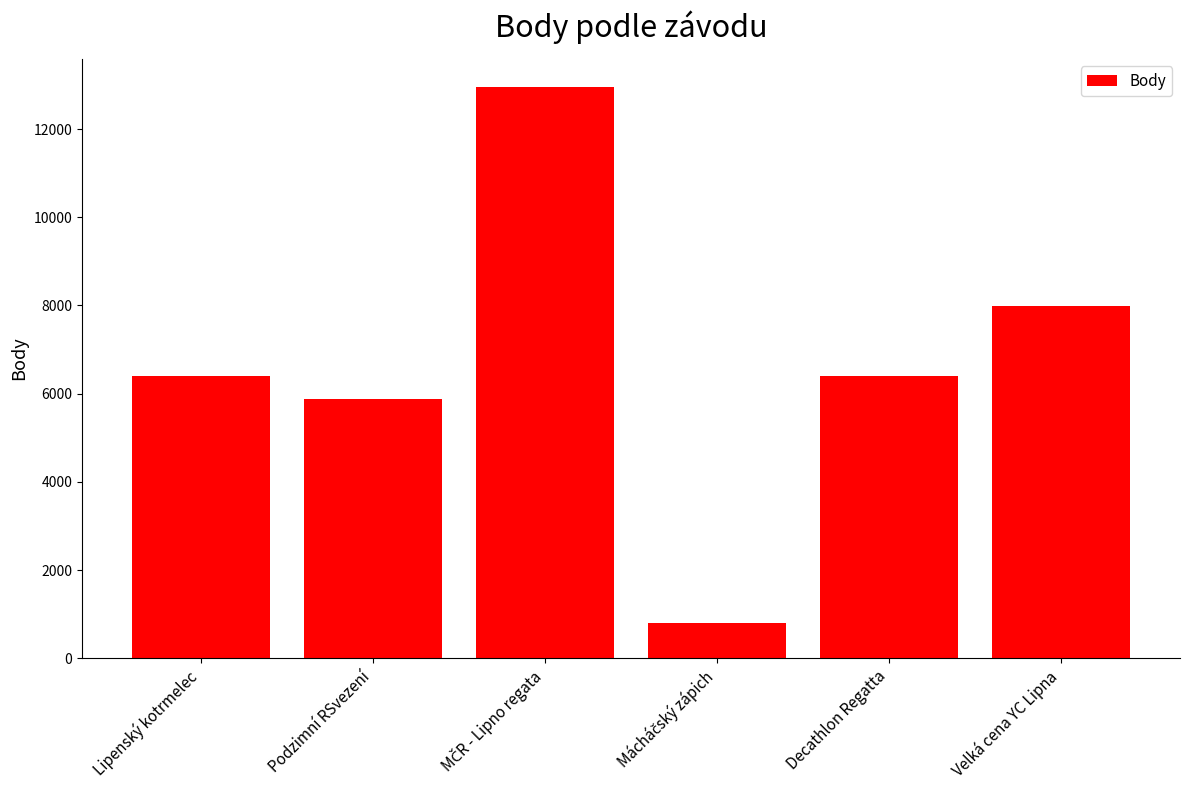

What is the smallest value displayed?

800